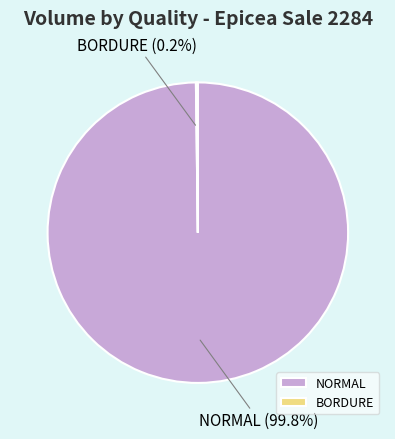

Does any single category account for the majority?

Yes